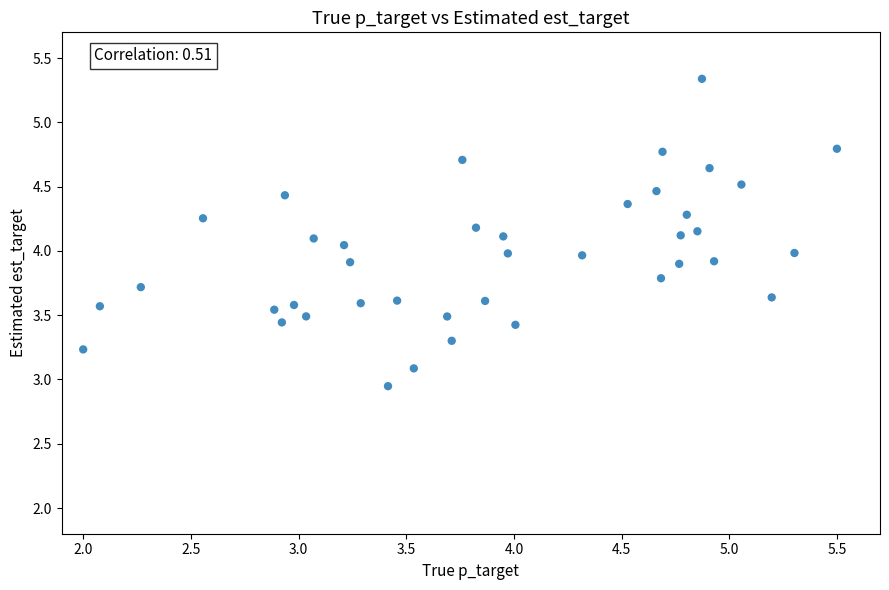

What is the range of Y values (max minus min)?

2.4